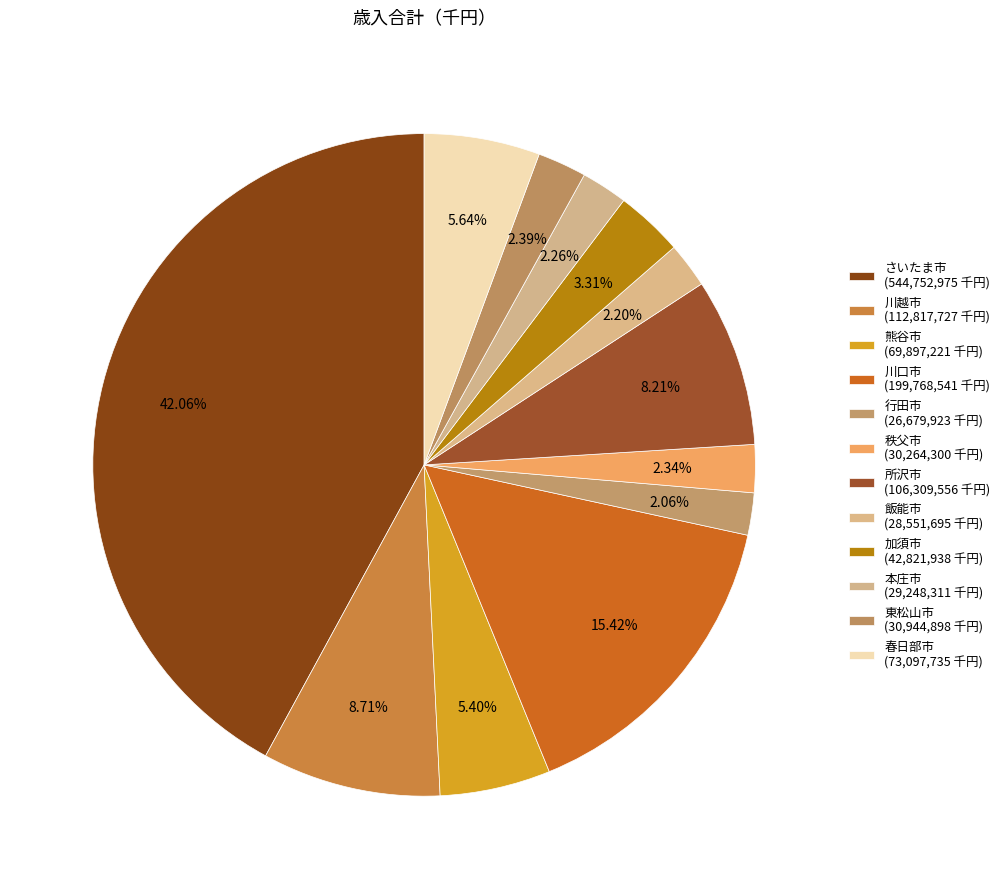

Rank the categories by value from highest to lowest.

さいたま市, 川口市, 川越市, 所沢市, 春日部市, 熊谷市, 加須市, 東松山市, 秩父市, 本庄市, 飯能市, 行田市